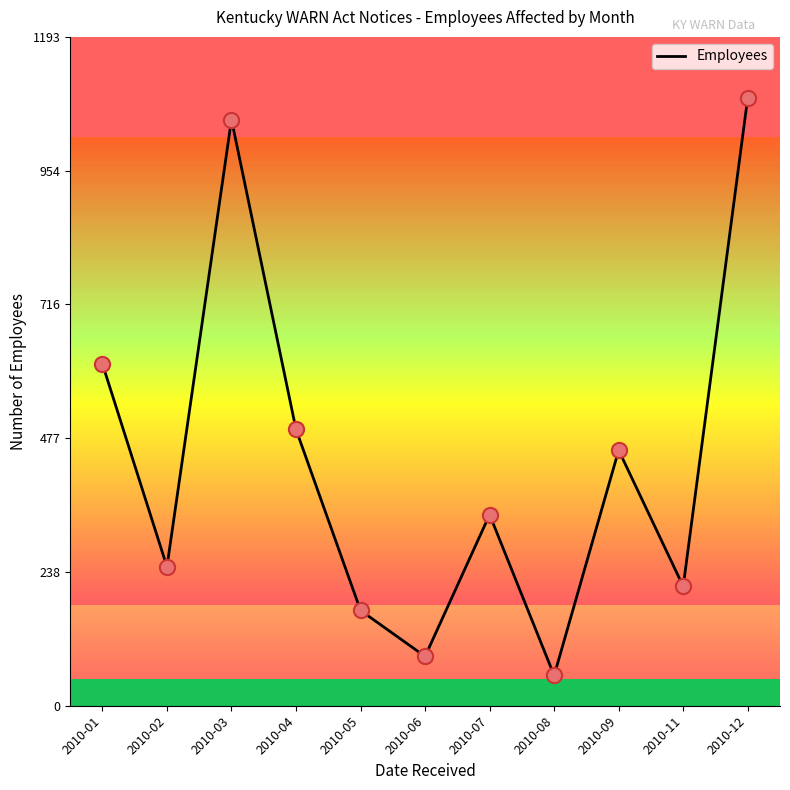

Which has a higher value, 2010-11 or 2010-09?

2010-09